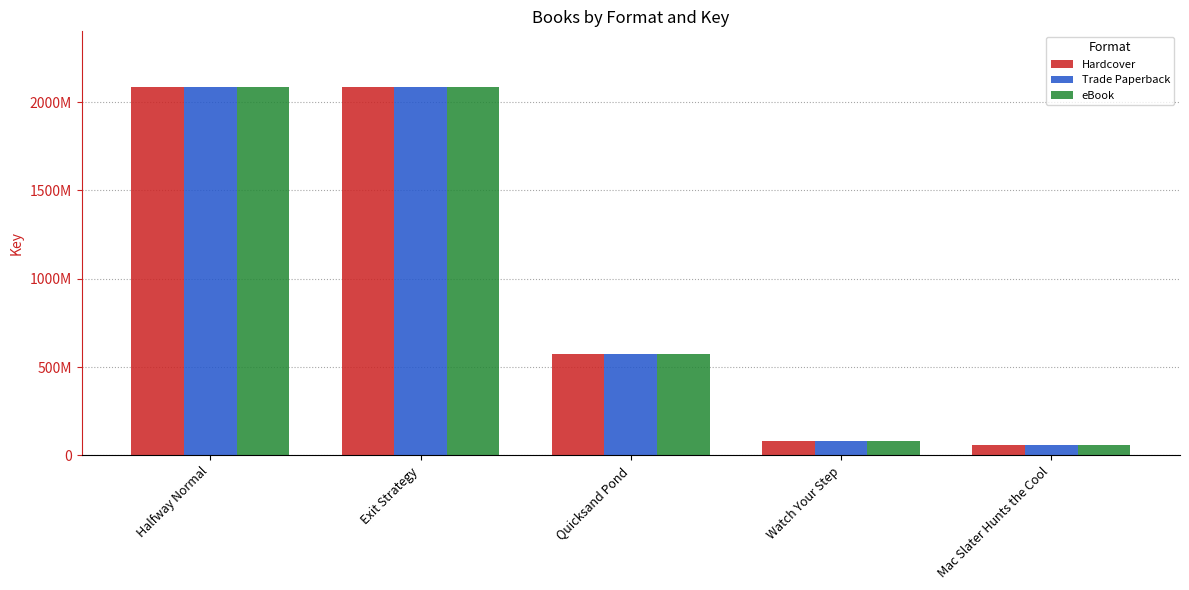

Are the bars grouped side by side (vs. stacked)?

Yes